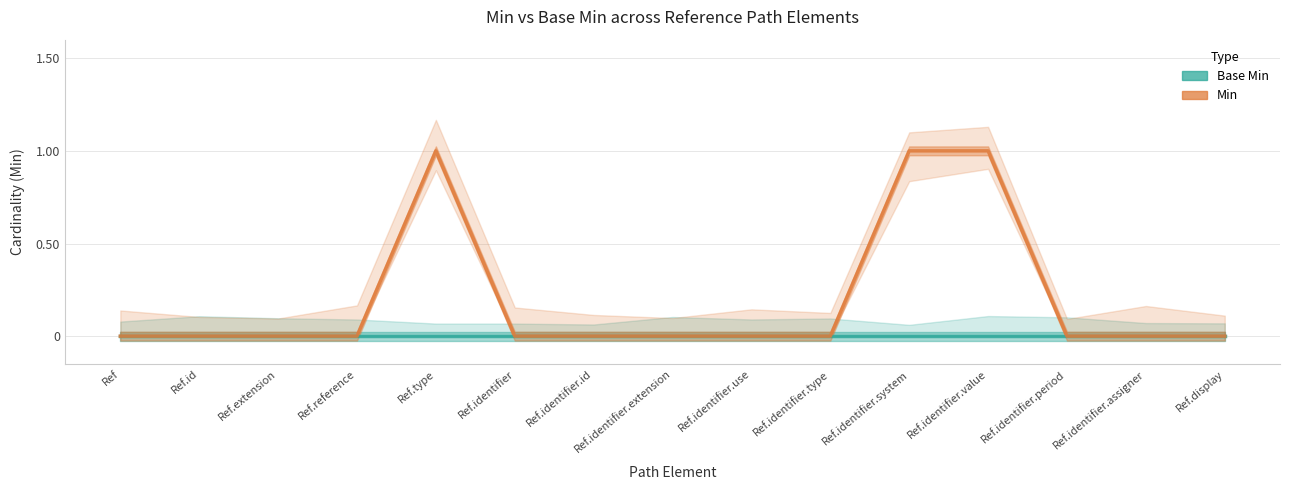

Which category has the highest value in the Min series?

Ref.type